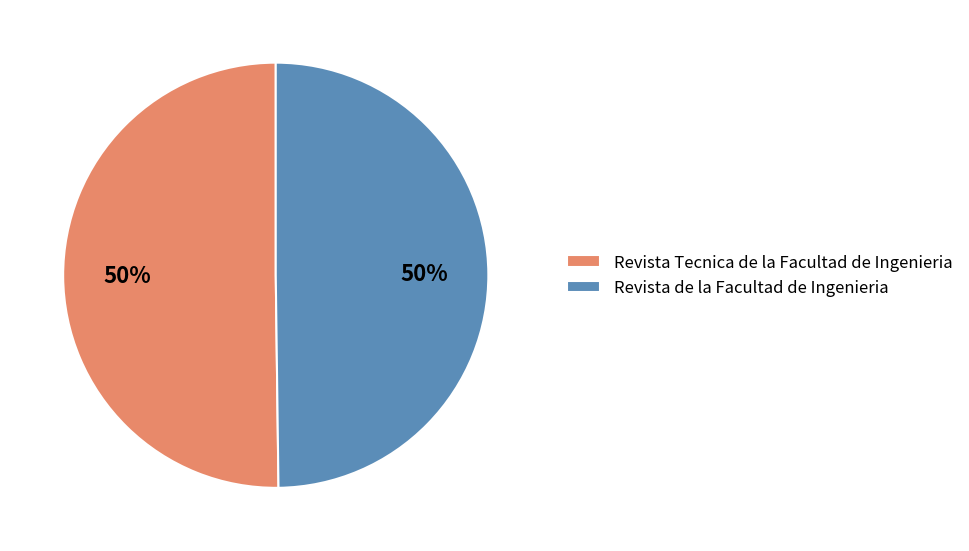

To the nearest percent, what portion does Revista de la Facultad de Ingenieria represent?

50%